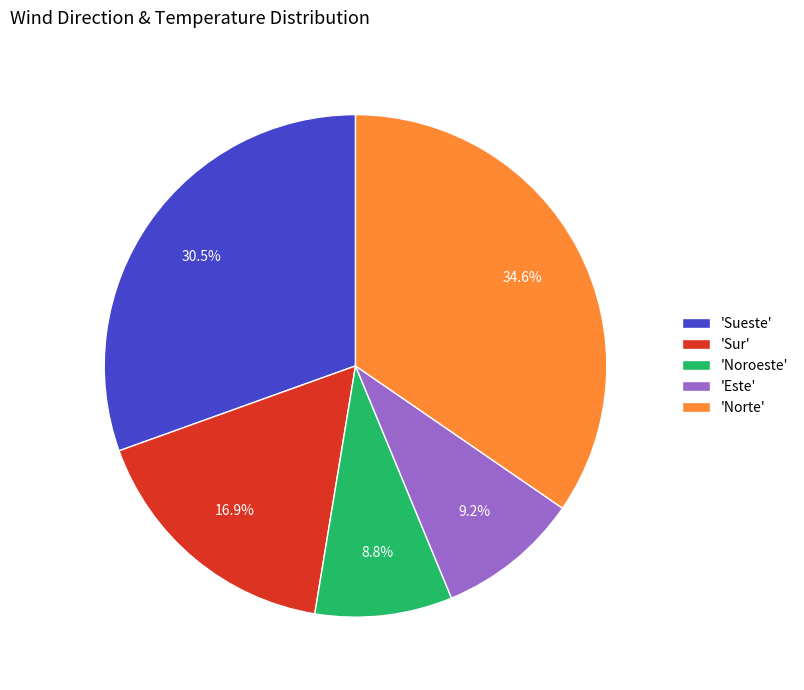

Is 'Este' the majority of the pie?

No